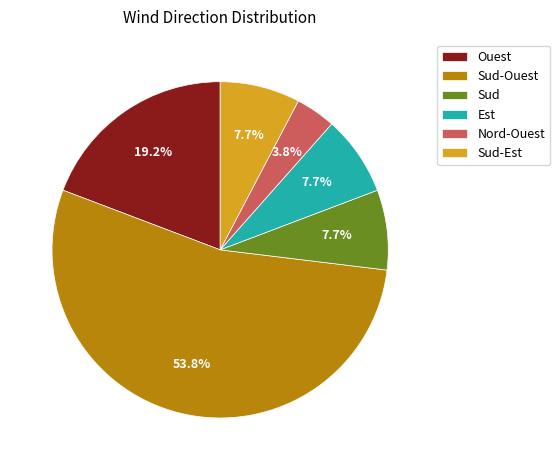

To the nearest percent, what percentage of the pie is Sud?

8%